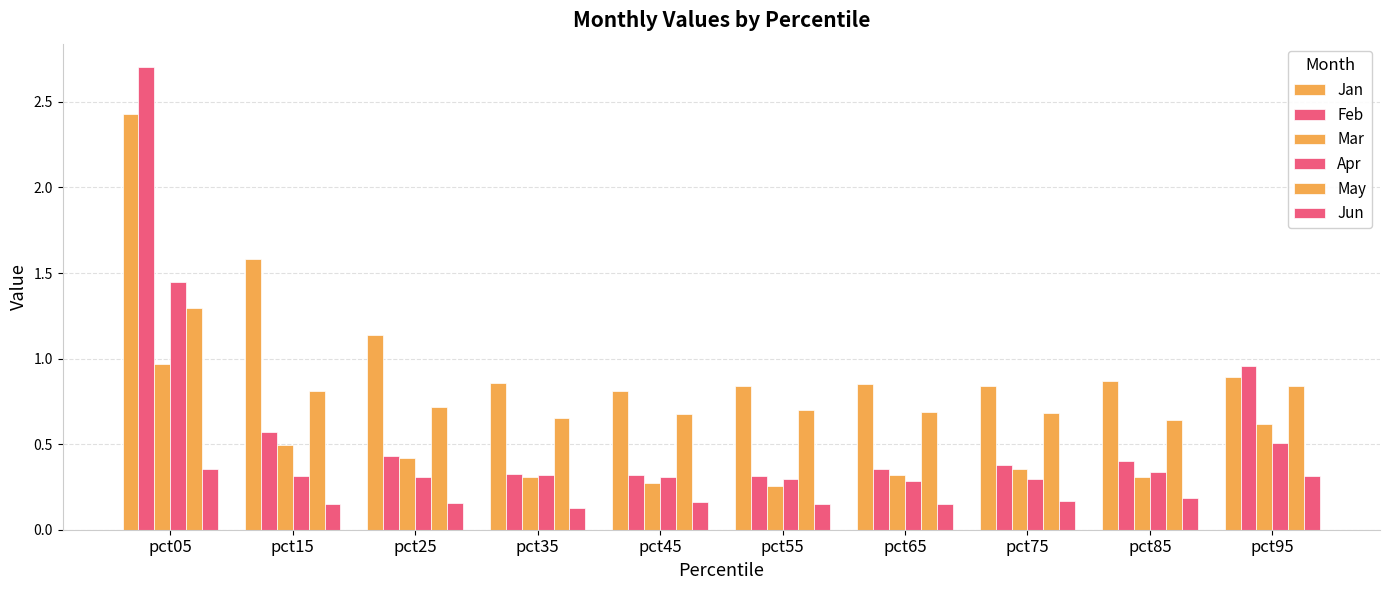

Between pct05 and pct85, which is larger?

pct05